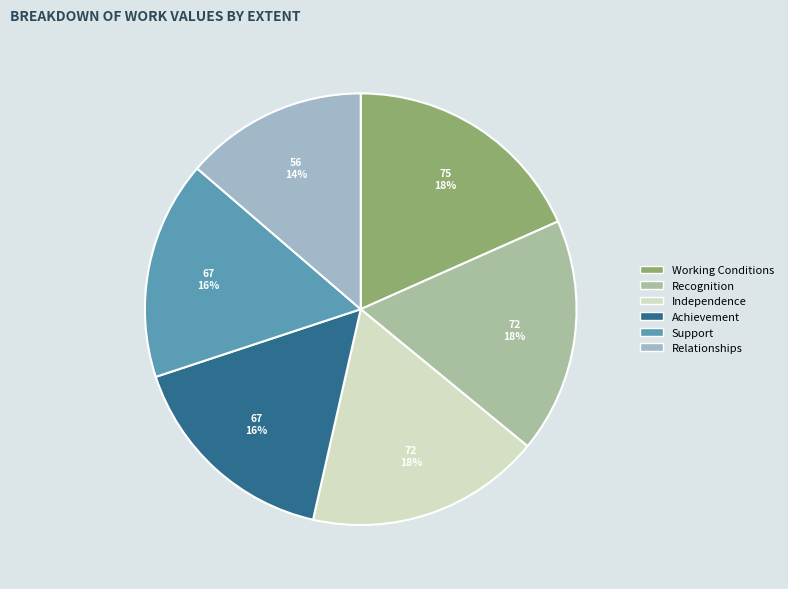

Between Relationships and Recognition, which is larger?

Recognition